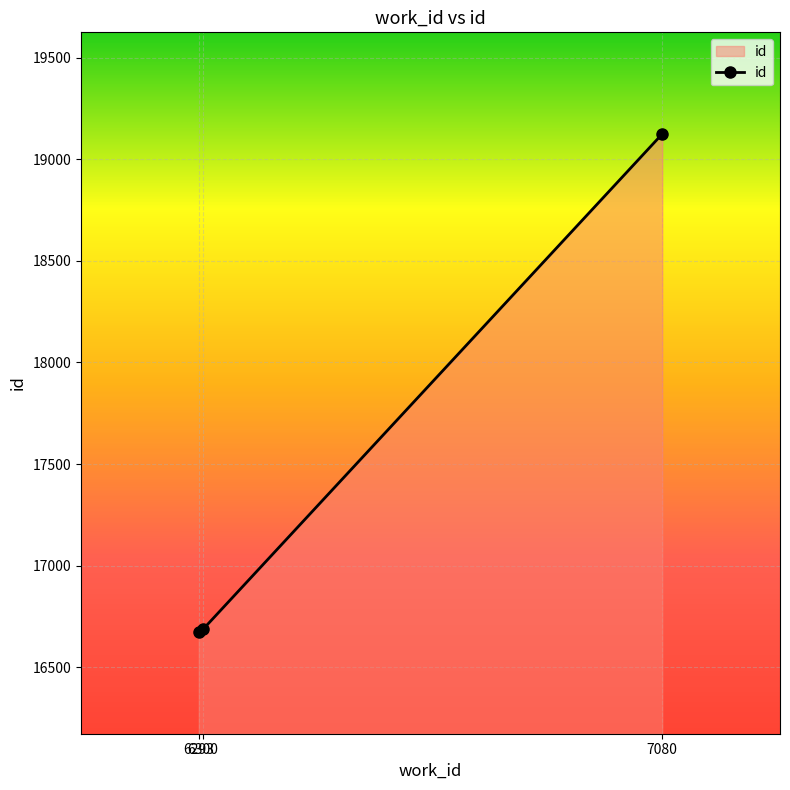

Which category has the highest value across all series?

7080